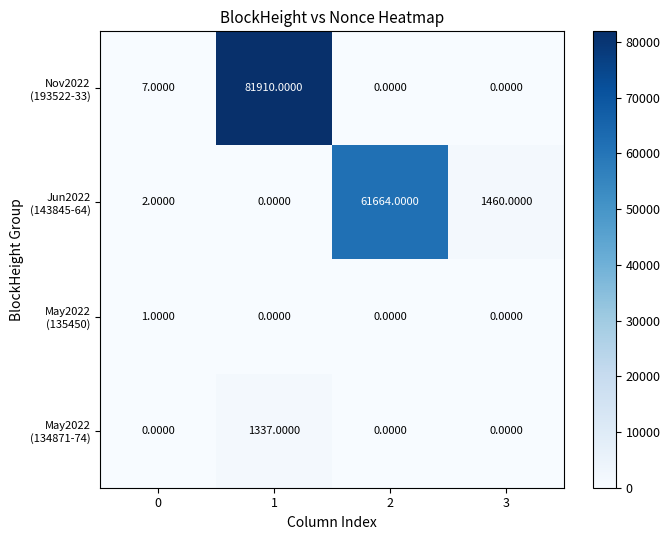

At which category is the sum across all series the highest?

1